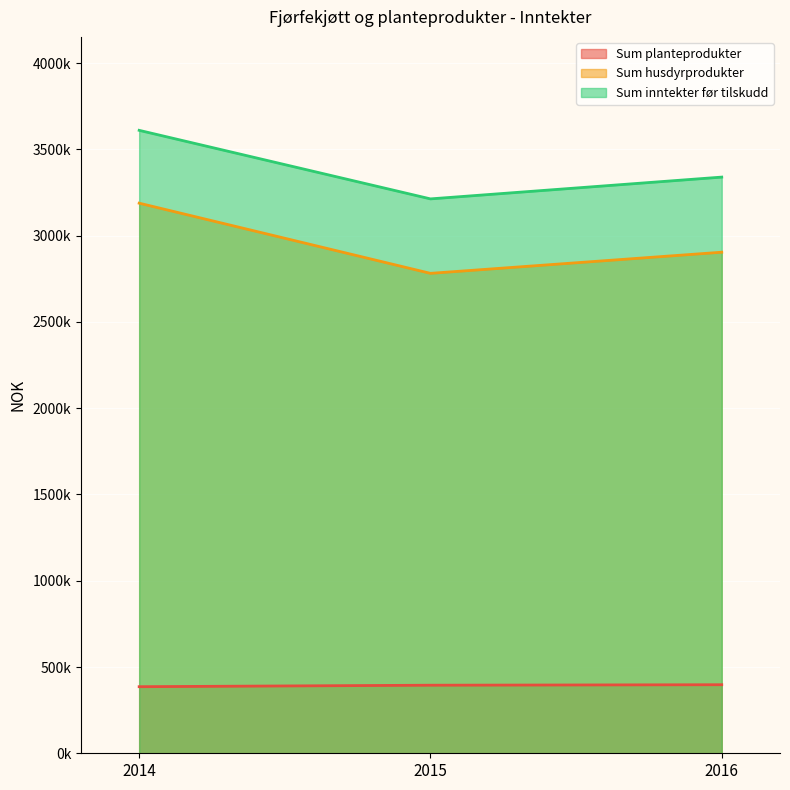

At which label does Sum planteprodukter reach its minimum?

2014